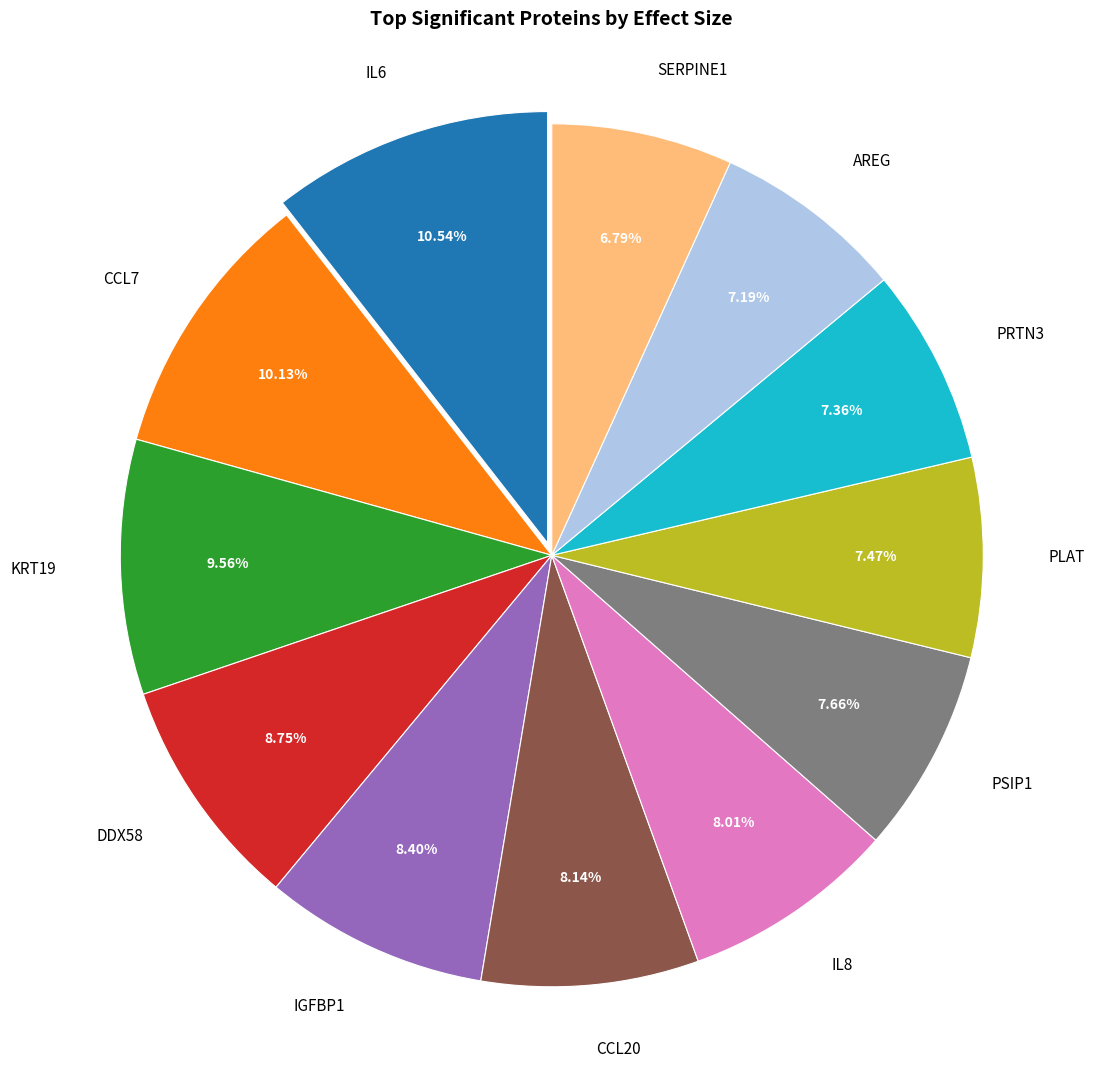

True or false: KRT19 accounts for 1% of the total.

False